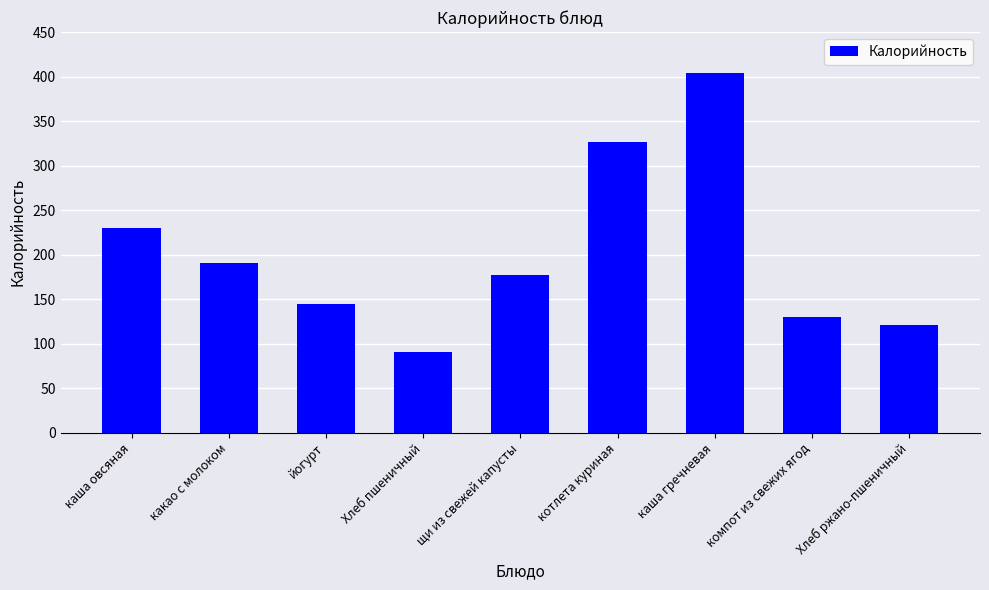

Where does the data first go above 177?

каша овсяная